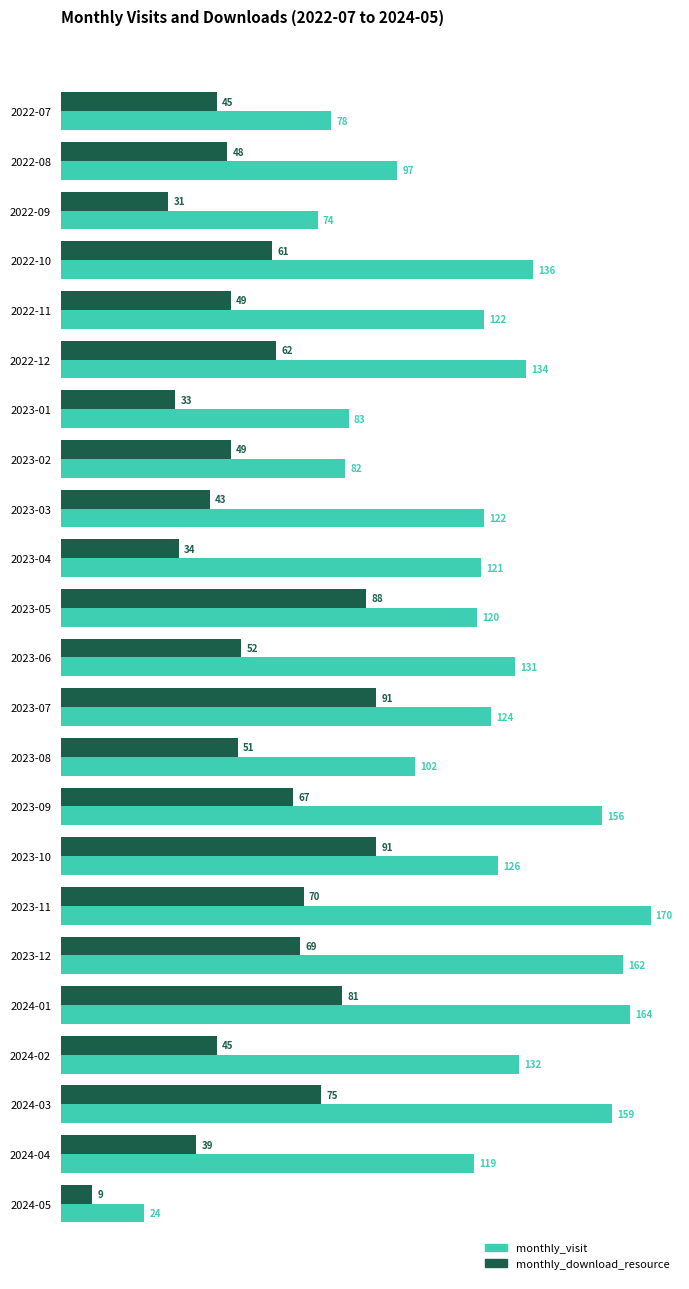

At how many categories does at least one series exceed 10?

23